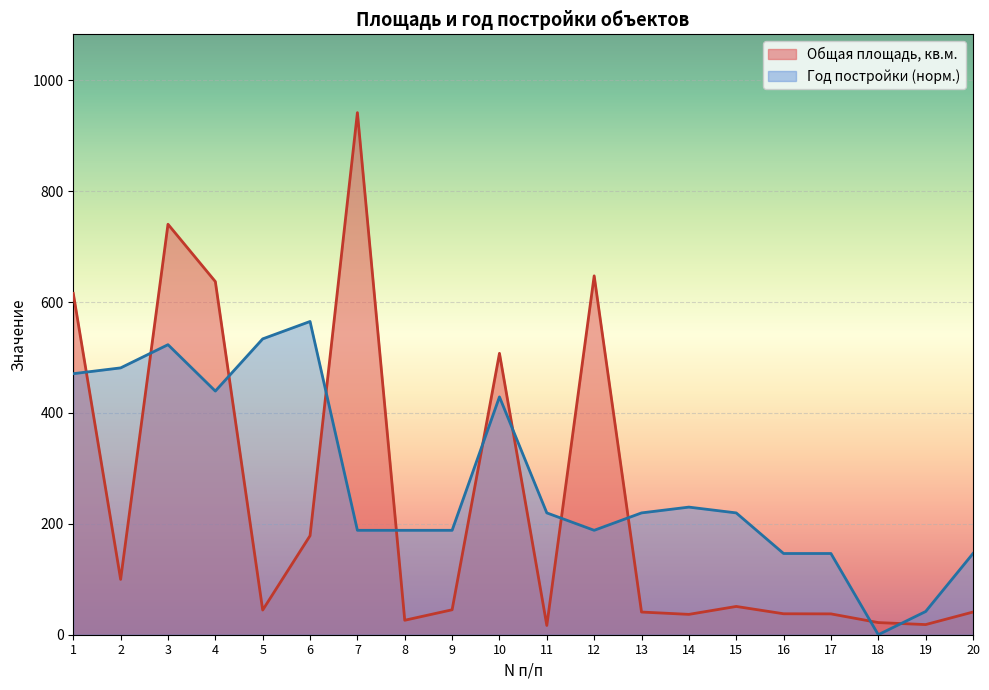

How many lines are shown in the chart?

2